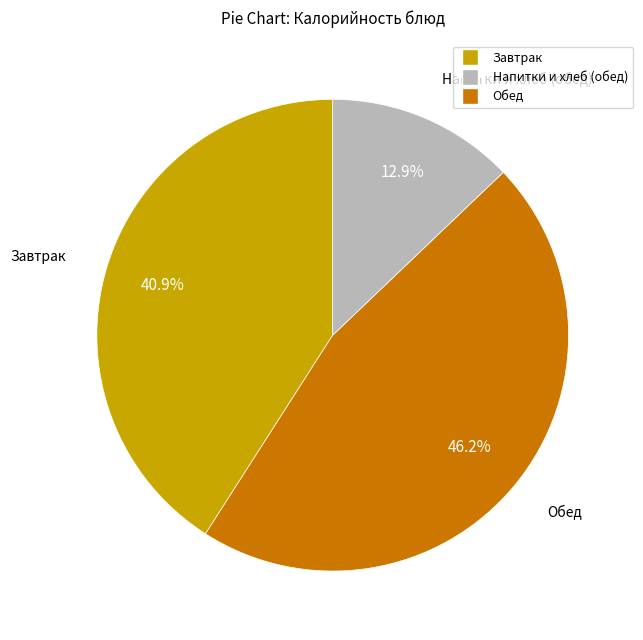

Is there any slice that represents more than half of the pie?

No